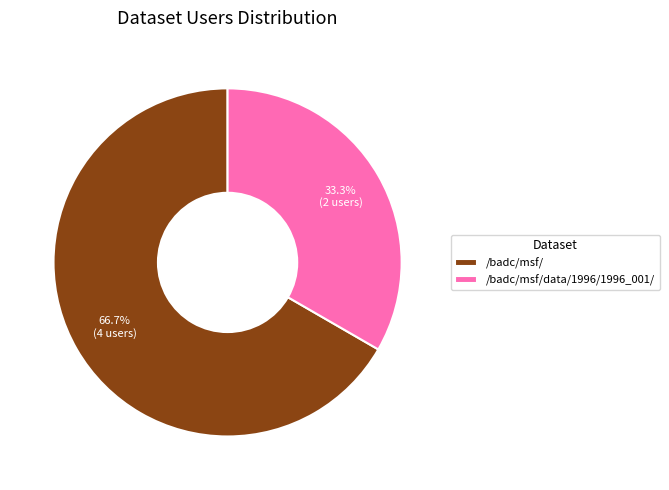

How many slices are in this pie chart?

2